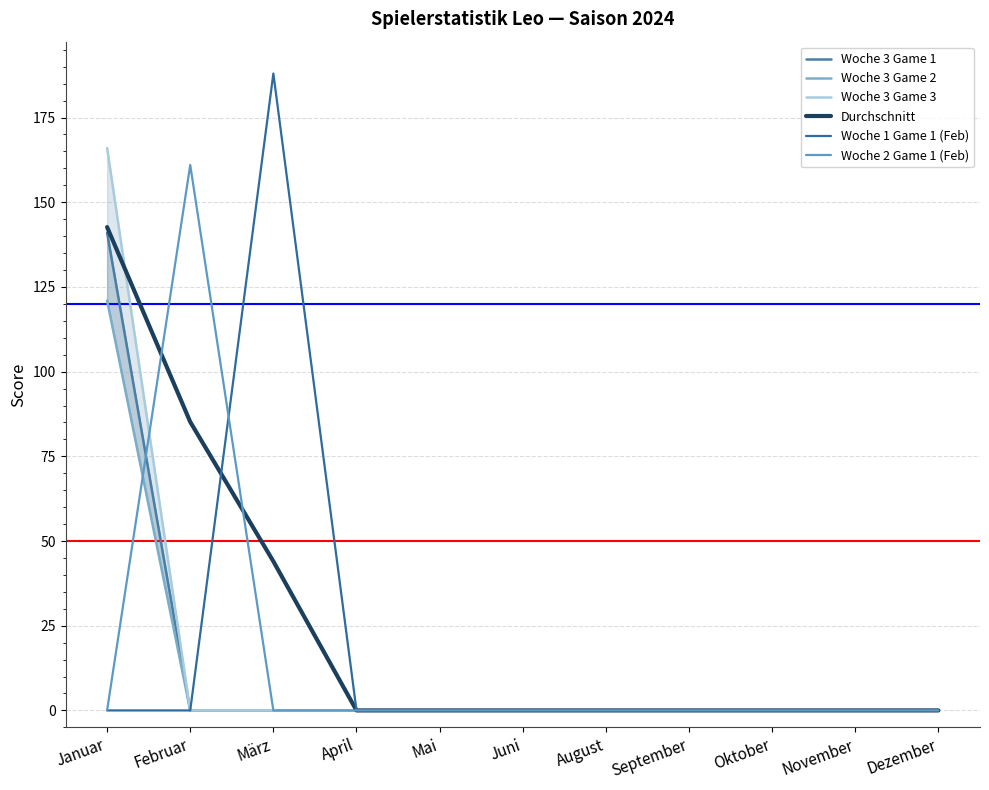

How many lines are shown in the chart?

6